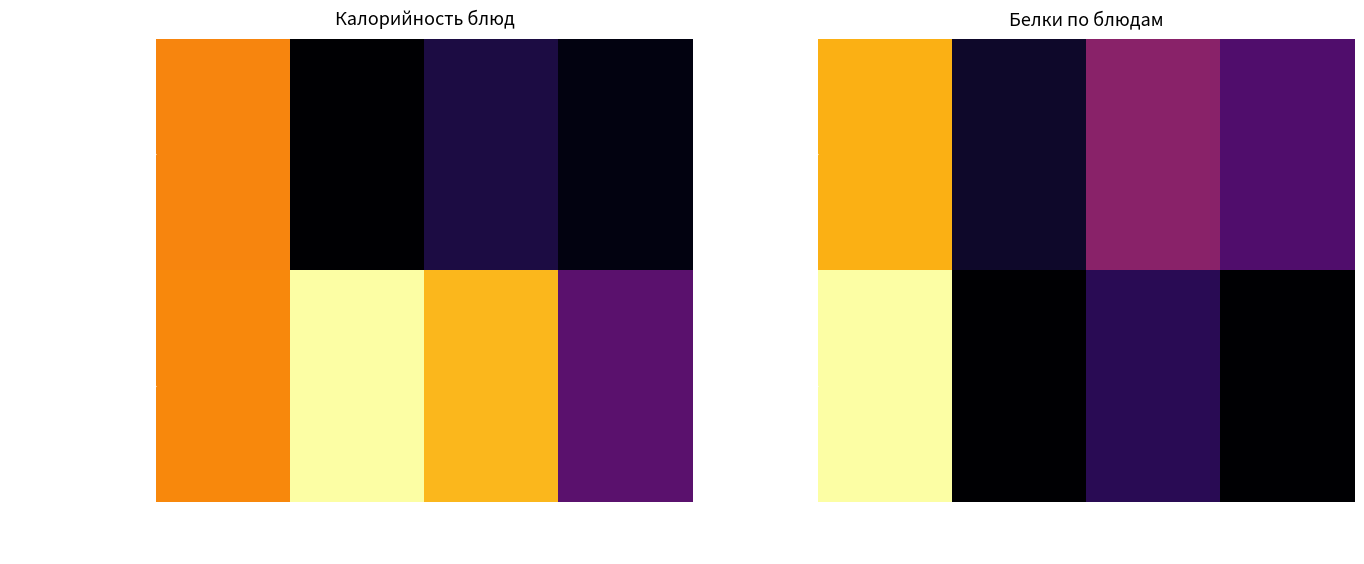

What is the difference between the Каша гречневая values at Обед гарнир and Обед 2 блюдо?

1.0